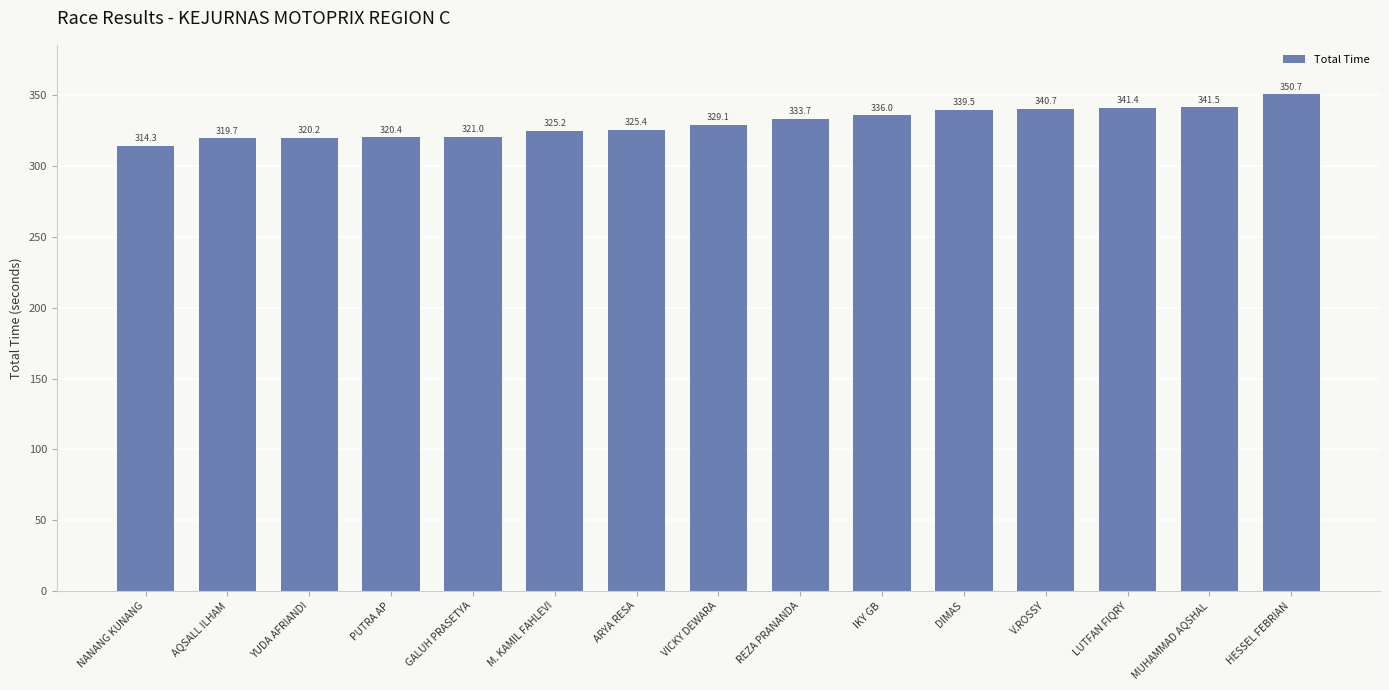

What is the value of the 12th bar from the left?

340.7